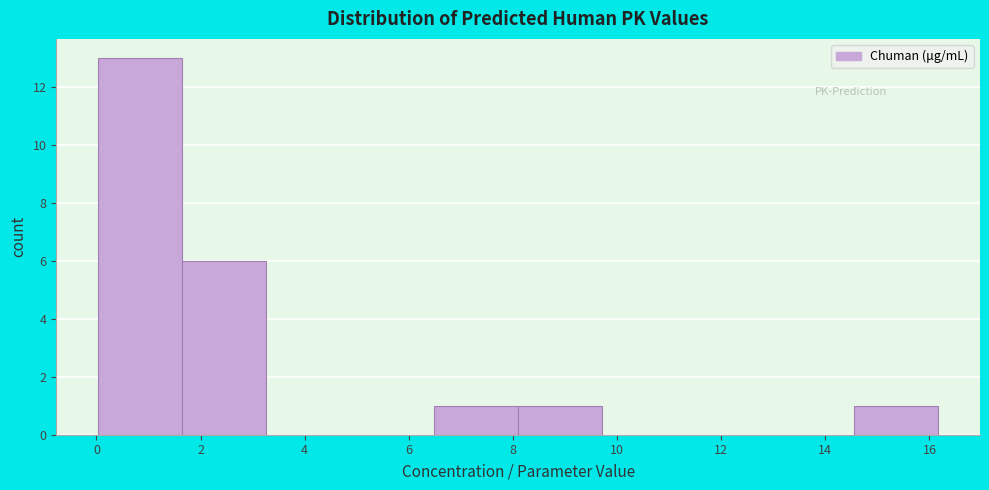

What is the height of the bar covering 14.6 to 16.2 on the x-axis? Neither the bar edges nor the heights are printed on the chart, so give them approximately, as read against the axes.

1